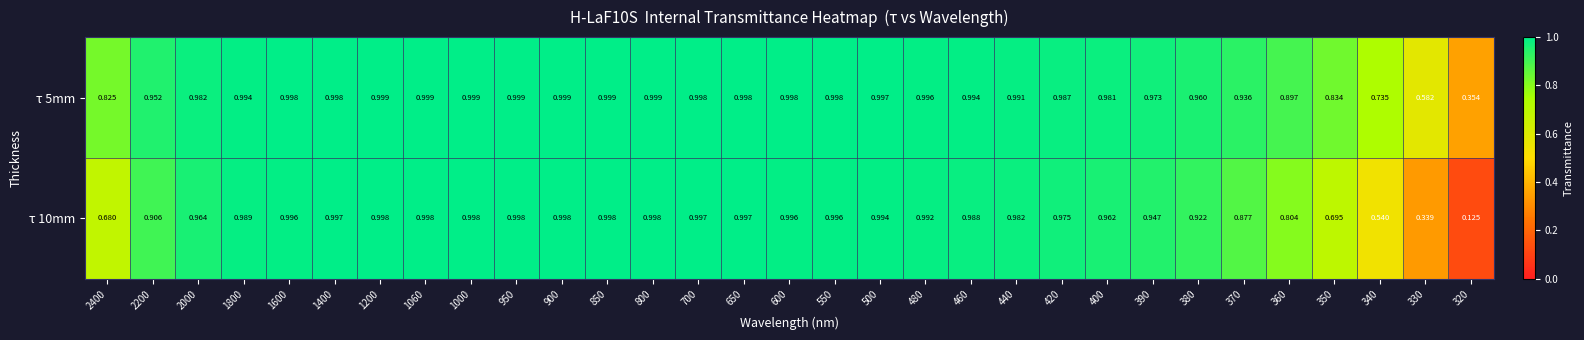

Is the value of τ 10mm at 550 greater than the value of τ 5mm at 1200?

No